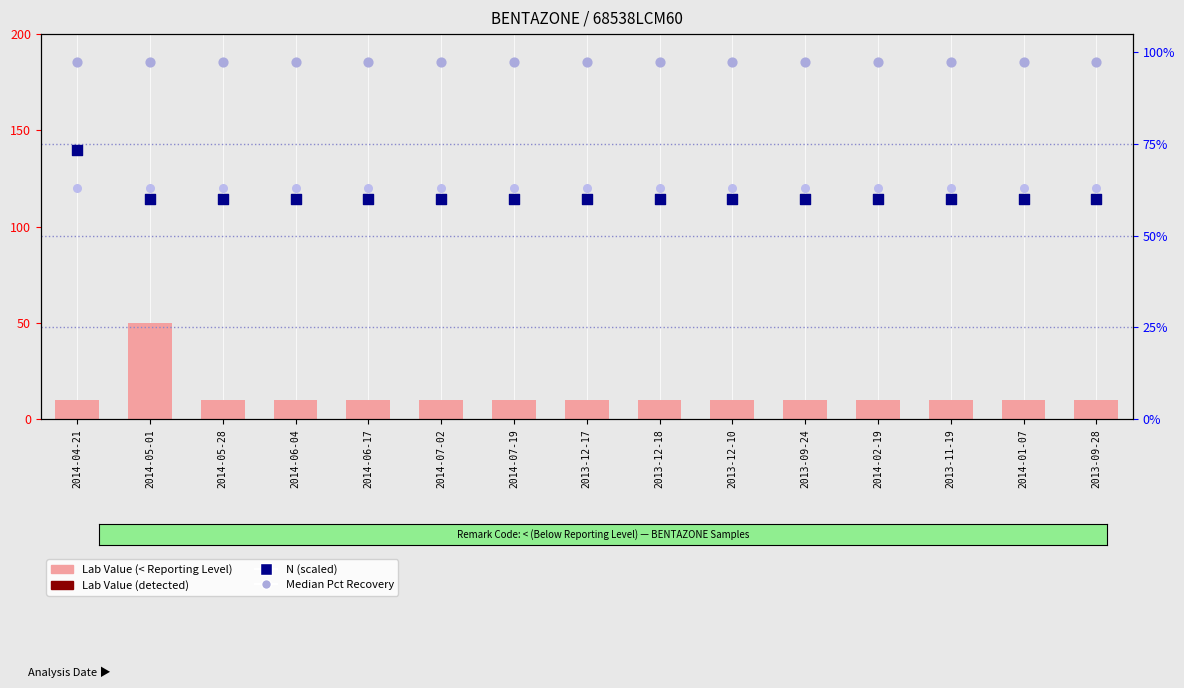

Which series contains the lowest Y value?

N (scaled)